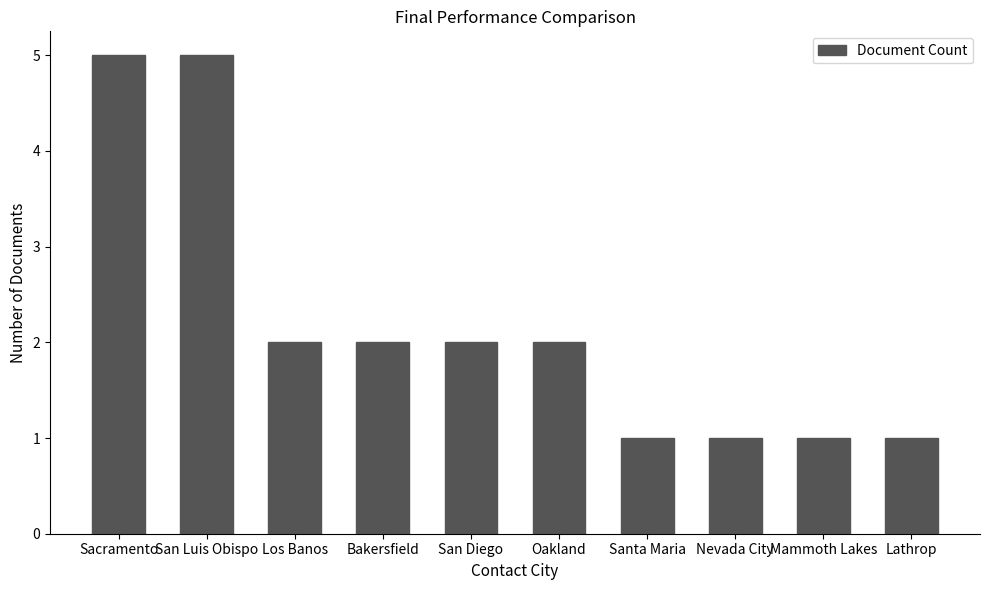

Approximately how many times larger is the value at San Diego compared to Bakersfield?

1.0